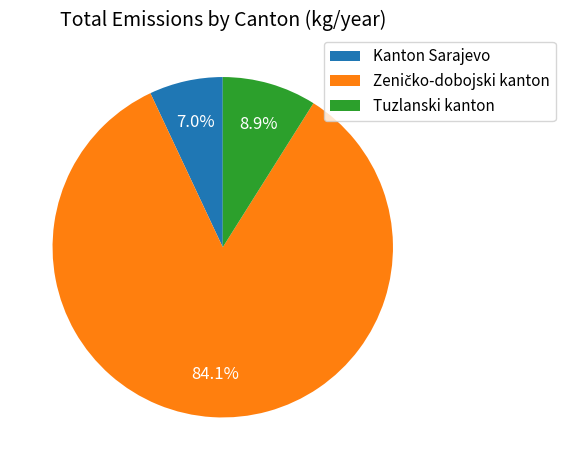

How many slices are in this pie chart?

3